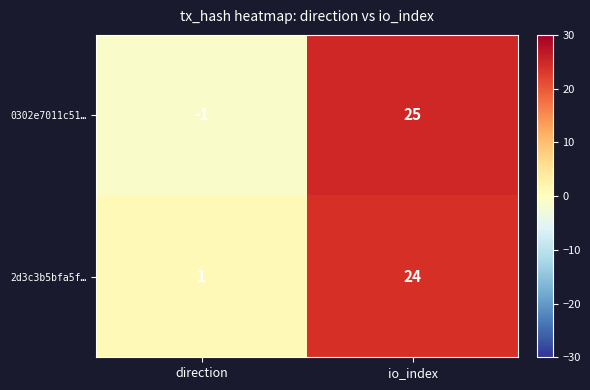

Which series has the largest total across all categories?

2d3c3b5bfa5f…